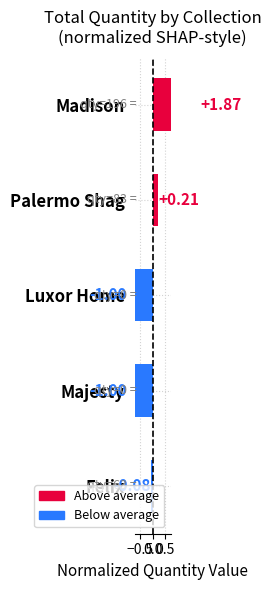

What is the difference between the values at Palermo Shag and Felix?

0.3